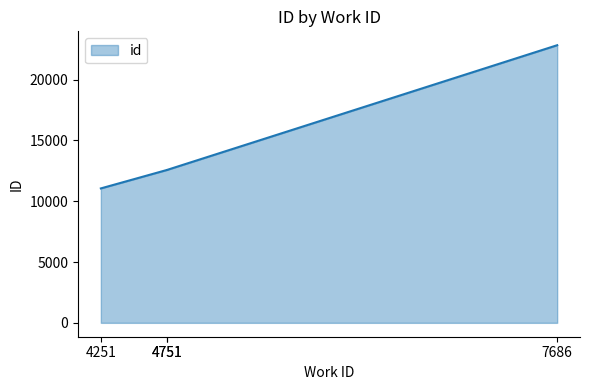

Rank the categories by value from highest to lowest.

7686, 4751, 4751, 4251